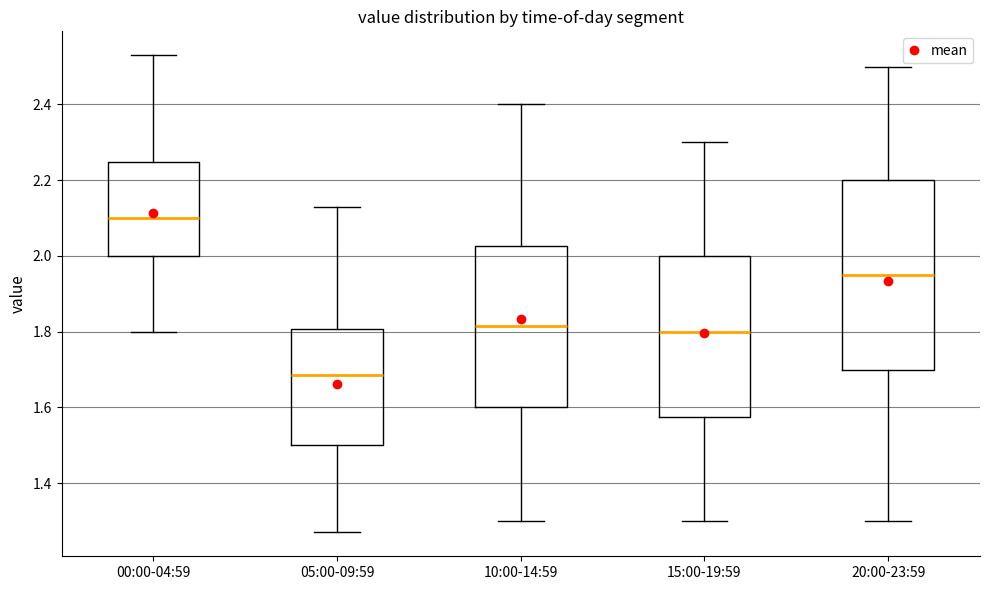

Reading left to right, transcribe this box plot: for each box, give where its median line is, the range the box spans, and where its two whiskers end, as read against the y-axis. The values are not printed on the chart, so give them approximately, as read against the axis.

00:00-04:59: median 2.10, box 2.00 to 2.24, whiskers 1.80 to 2.54
05:00-09:59: median 1.68, box 1.50 to 1.80, whiskers 1.28 to 2.14
10:00-14:59: median 1.82, box 1.60 to 2.02, whiskers 1.30 to 2.40
15:00-19:59: median 1.80, box 1.58 to 2.00, whiskers 1.30 to 2.30
20:00-23:59: median 1.96, box 1.70 to 2.20, whiskers 1.30 to 2.50